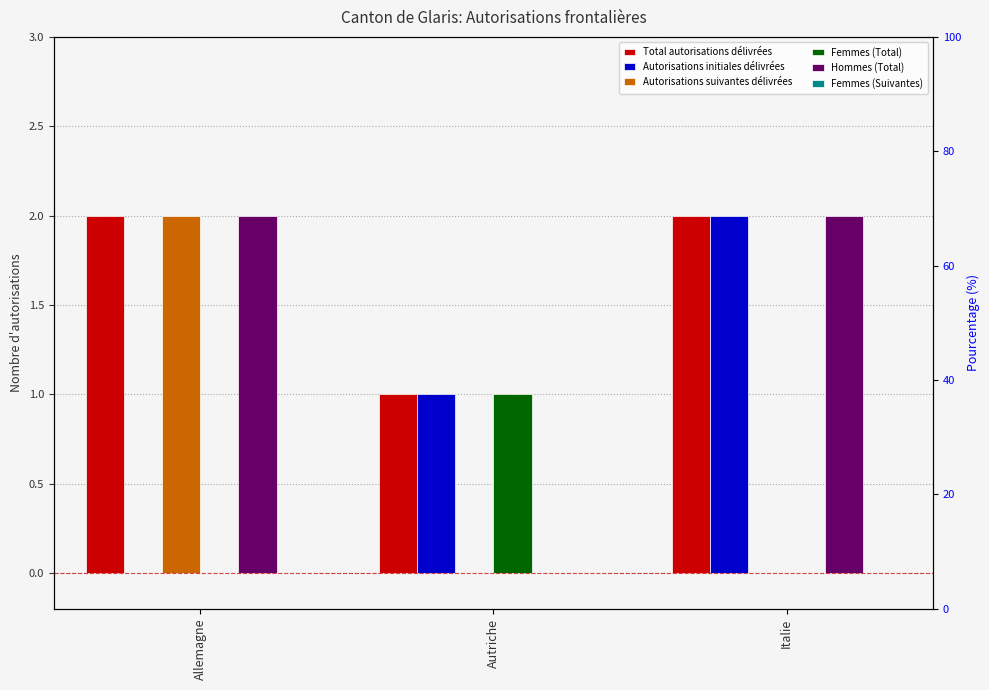

What is the label of the 1st bar from the right?

Italie